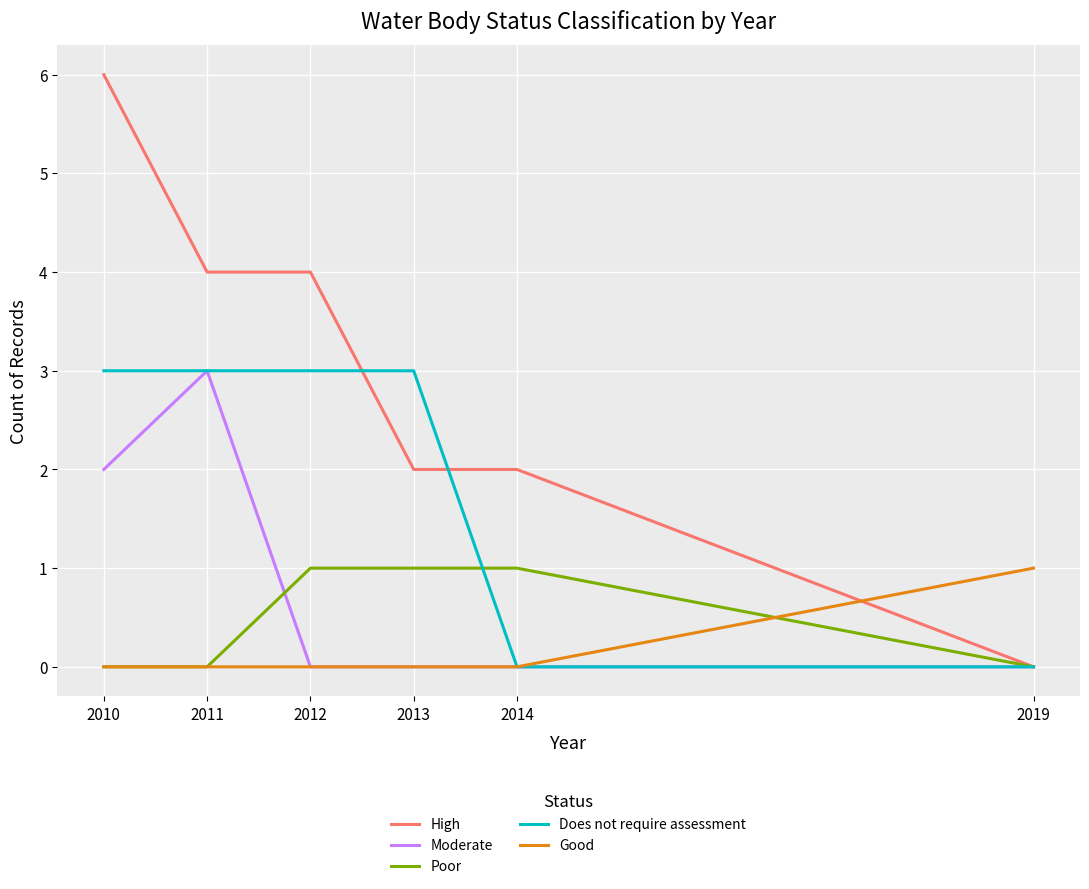

Reading left to right, list all the values displayed in this chart.

High: 6	4	4	2	2	0
Moderate: 2	3	0	0	0	0
Poor: 0	0	1	1	1	0
Does not require assessment: 3	3	3	3	0	0
Good: 0	0	0	0	0	1